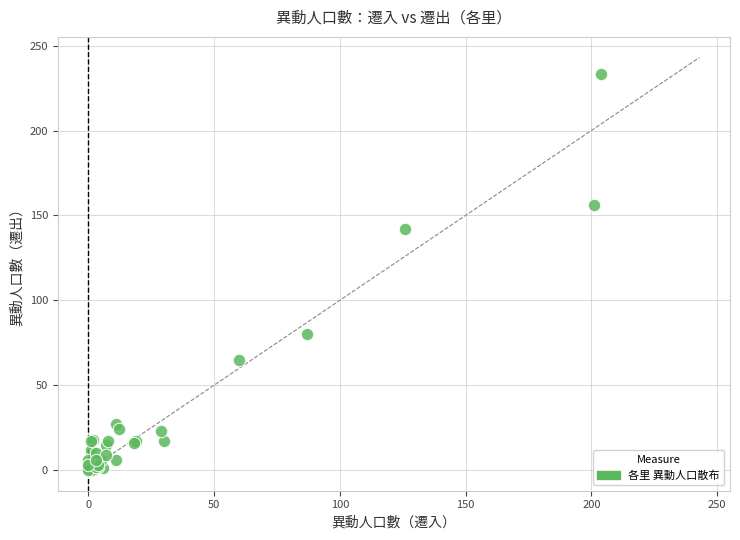

What Y value in the scatter plot is closest to 116?

142